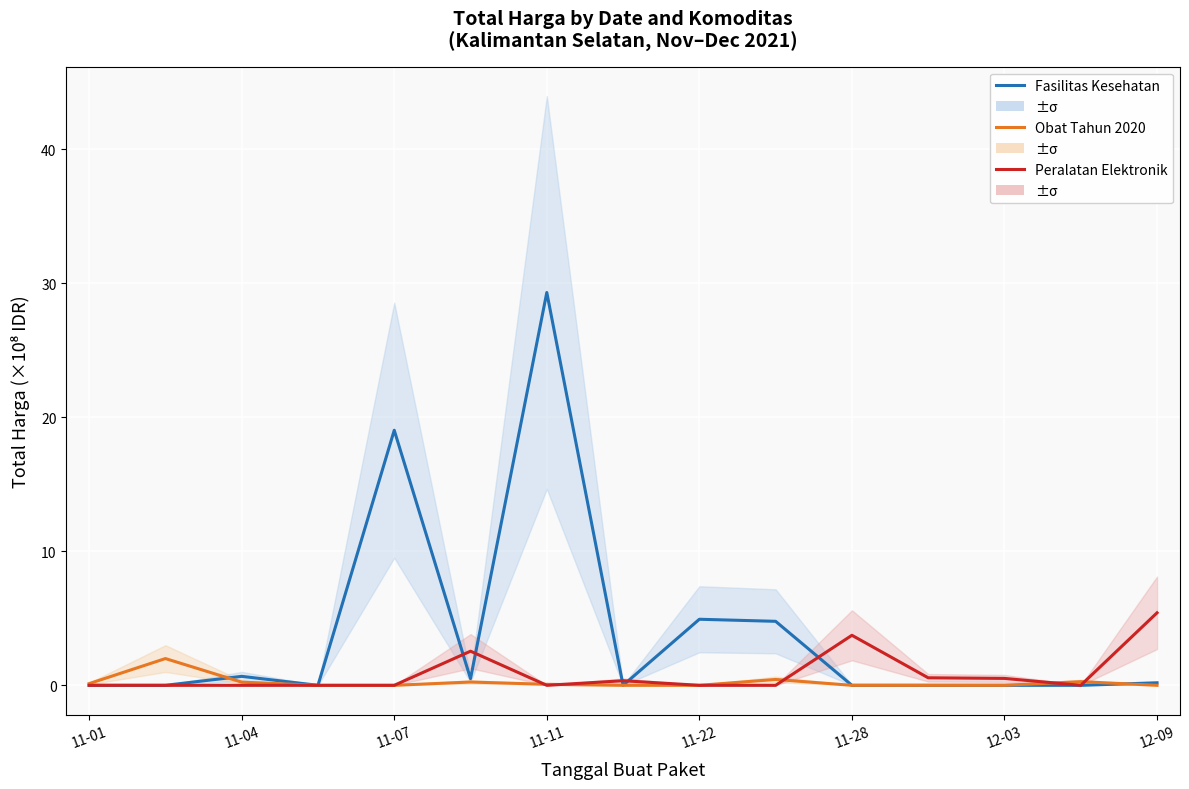

The Peralatan Elektronik series shows 0.0 at 9. True or false?

True